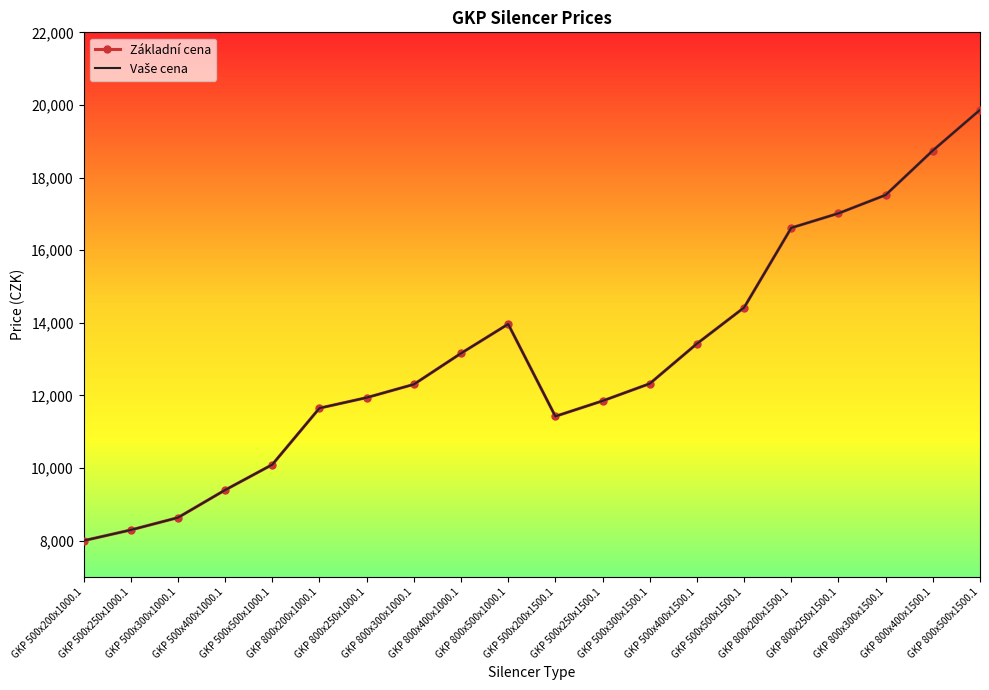

What is the difference between the maximum and minimum values in the Vaše cena series?

11865